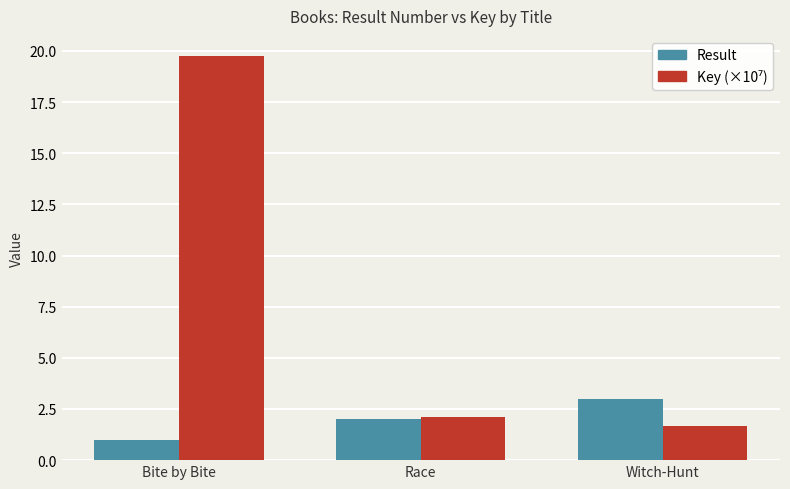

What value does the Result series have at Witch-Hunt?

3.0